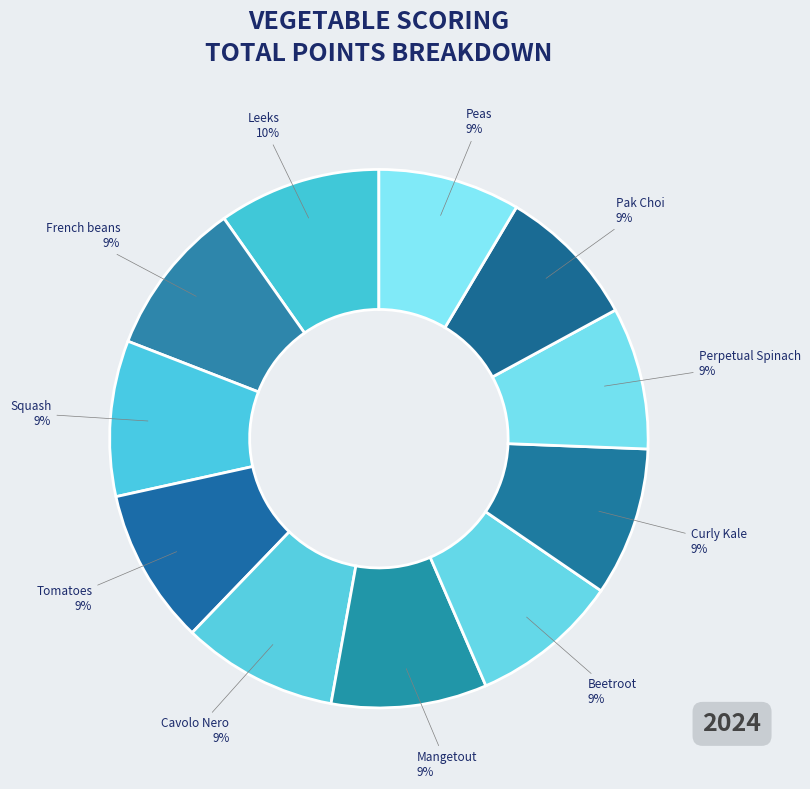

Approximately how many times larger is the value at Perpetual Spinach compared to Beetroot?

1.0